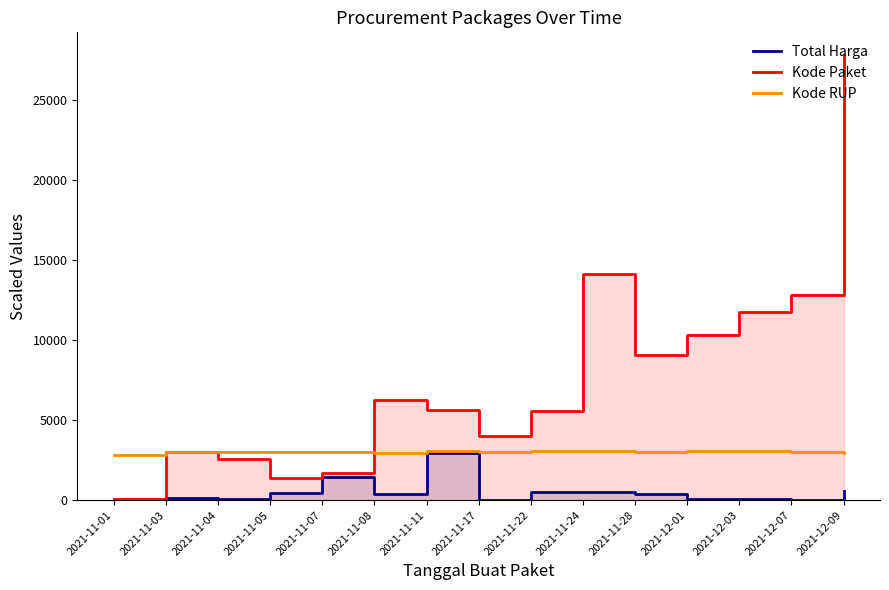

What is the label of the 6th point from the left?

2021-11-08